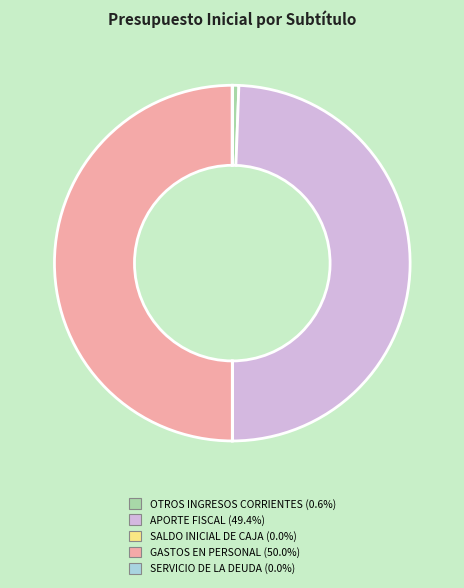

Is APORTE FISCAL (49.4%) the majority of the pie?

No